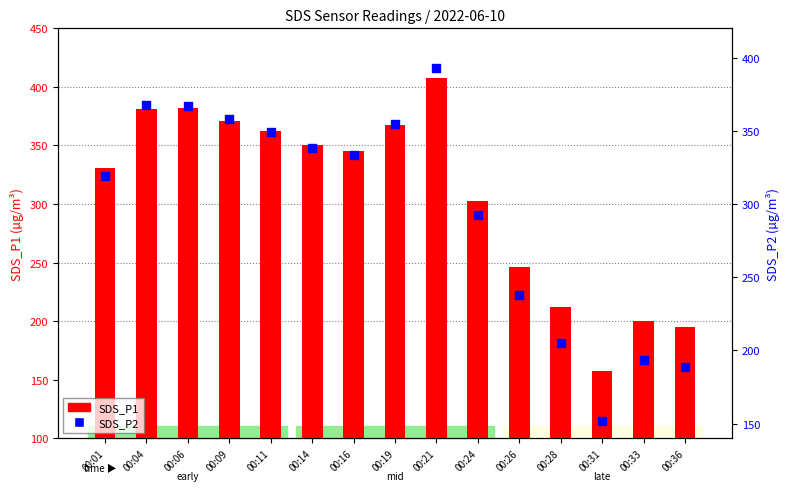

At which category is the sum across all series the highest?

00:21